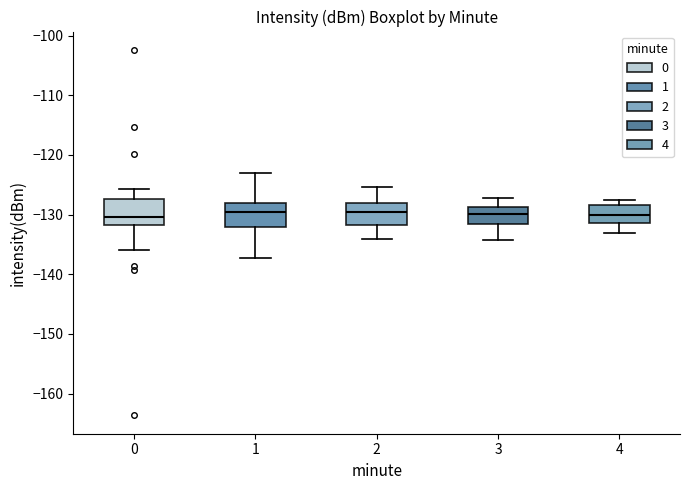

Reading left to right, read every box against the y-axis: the position of its median line, the range the box covers, and the ends of its whiskers. The values are not printed on the chart, so give them approximately, as read against the axis.

0: median -130, box -132 to -127, whiskers -136 to -126
1: median -130, box -132 to -128, whiskers -137 to -123
2: median -130, box -132 to -128, whiskers -134 to -125
3: median -130, box -132 to -129, whiskers -134 to -127
4: median -130, box -131 to -128, whiskers -133 to -127